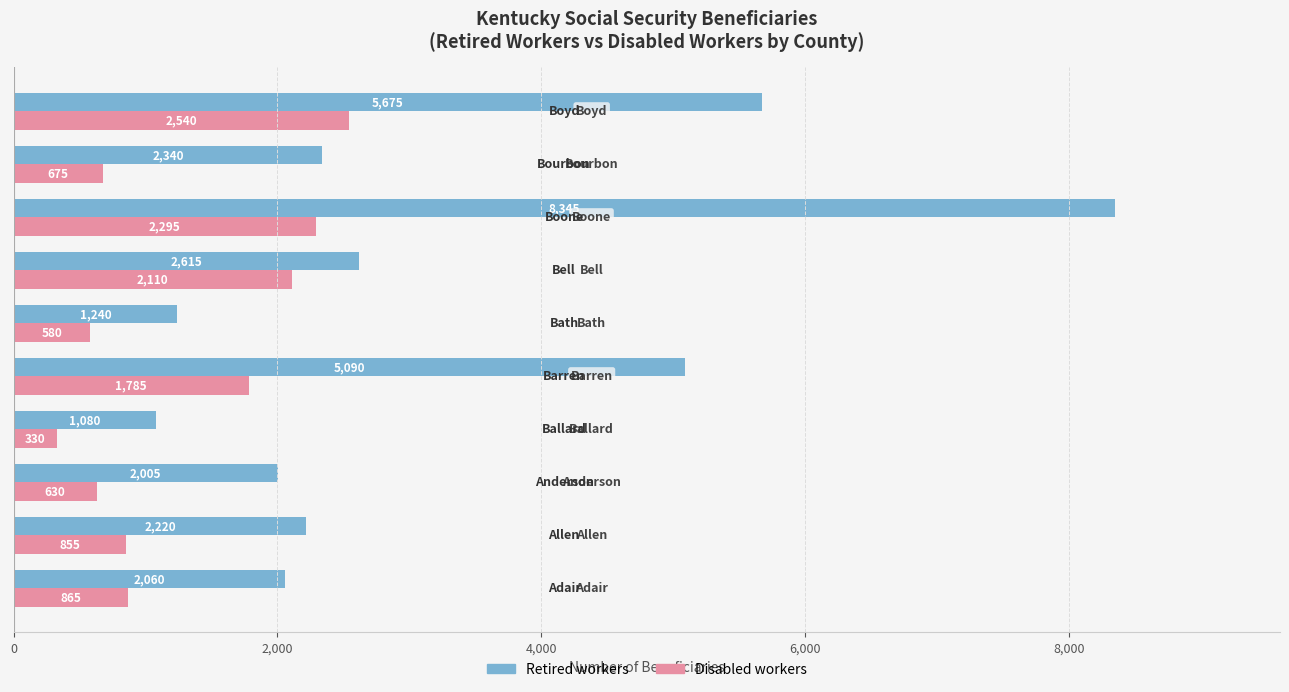

Which series has the widest spread of values?

Retired workers